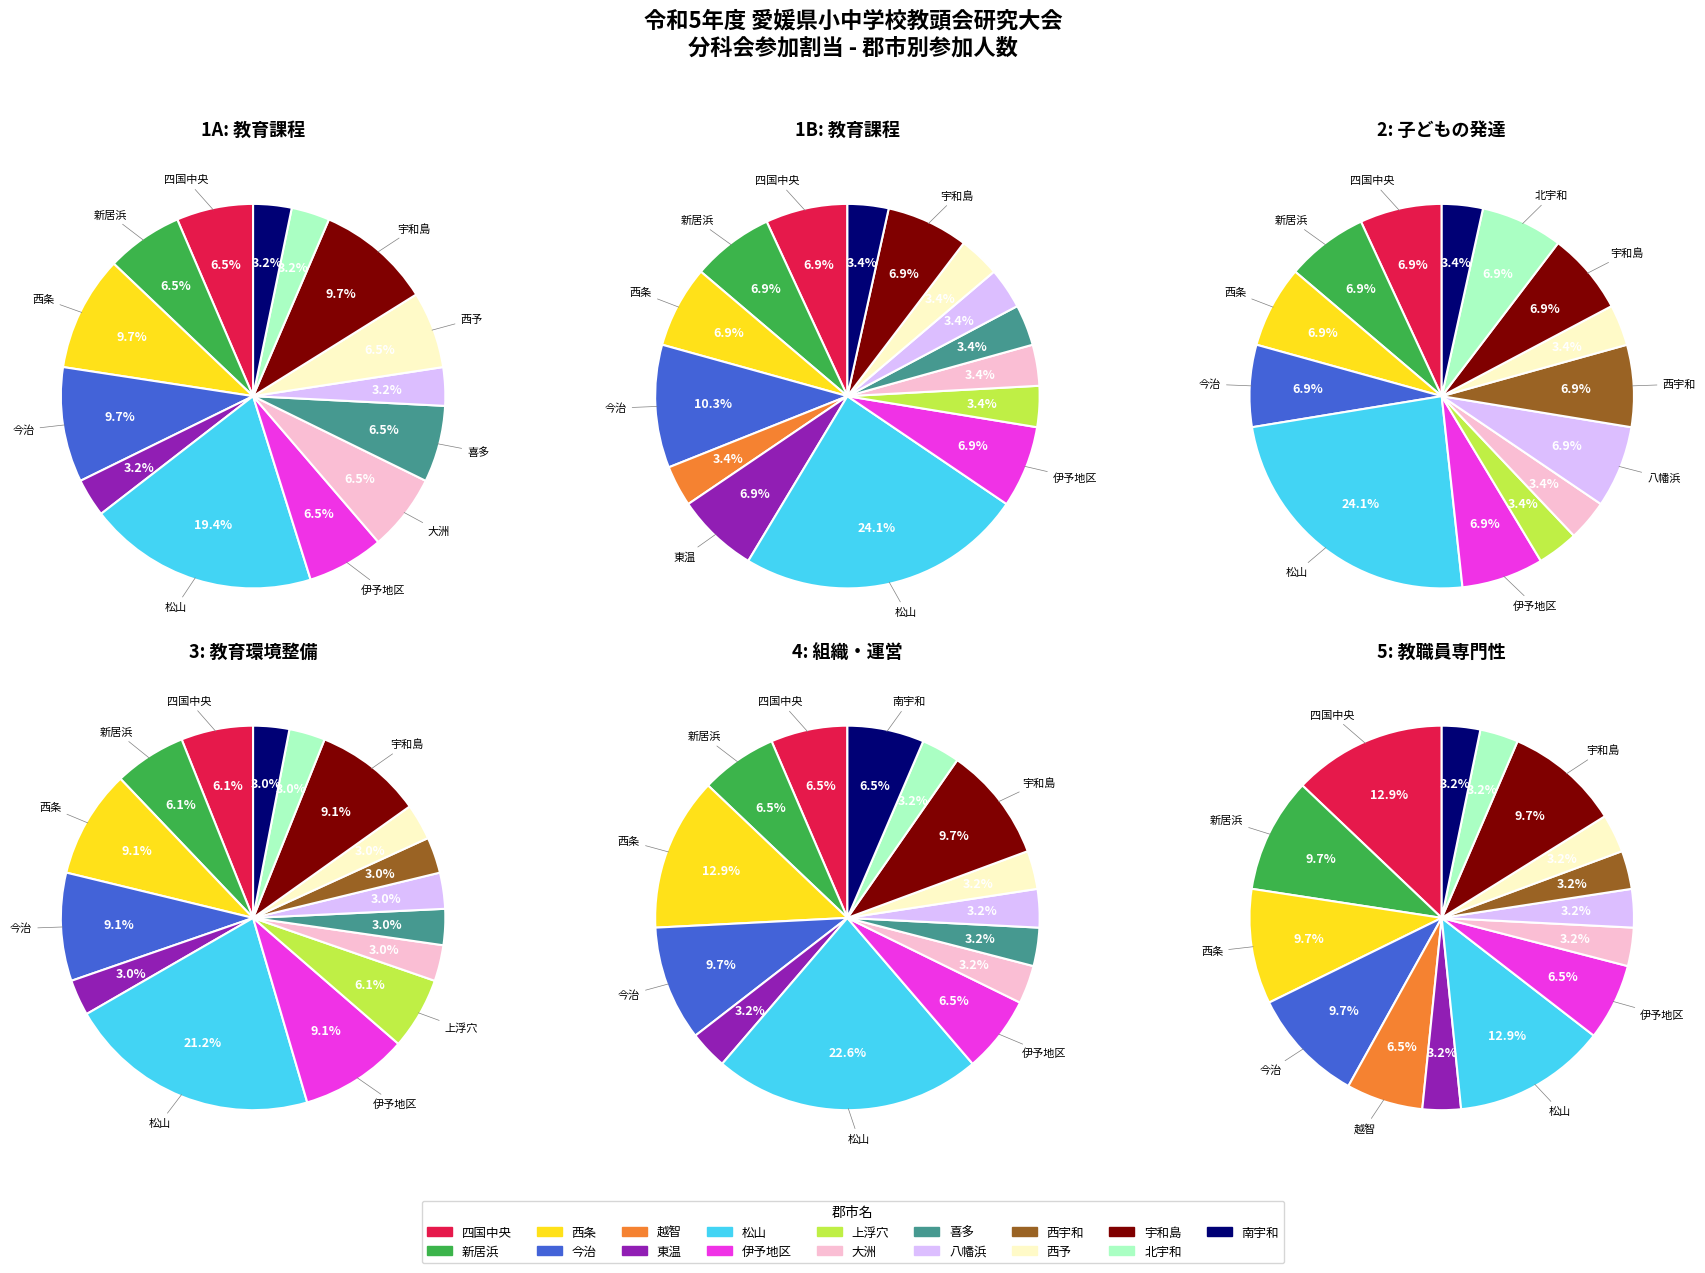

Is 松山 the majority of the pie?

No